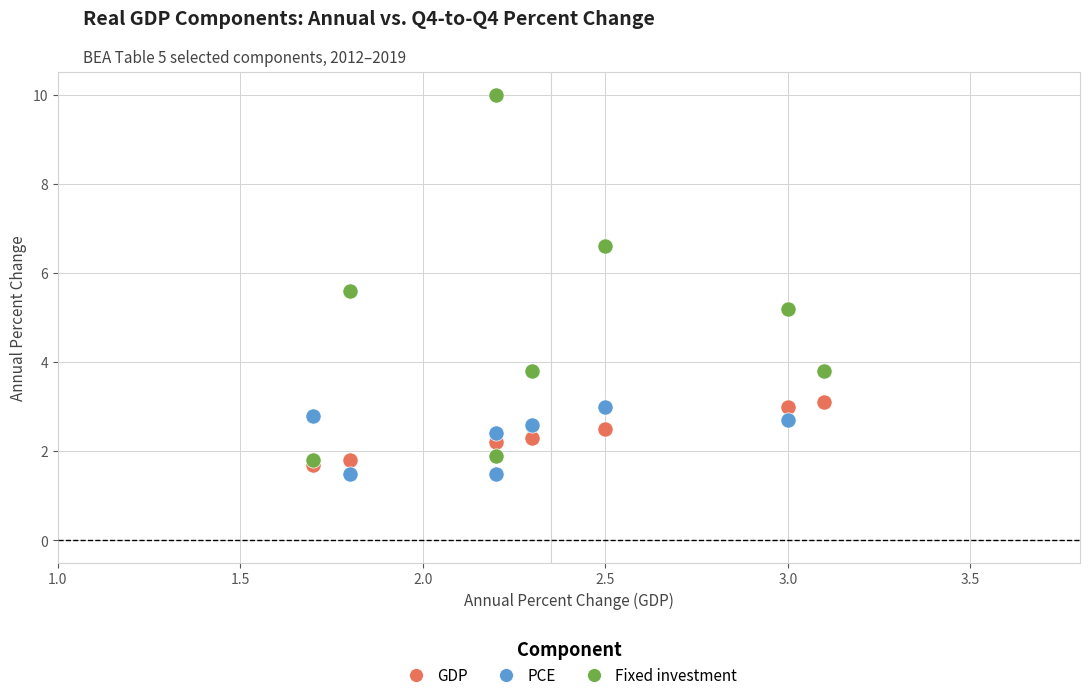

What are all the series names shown in the legend?

GDP, PCE, Fixed investment